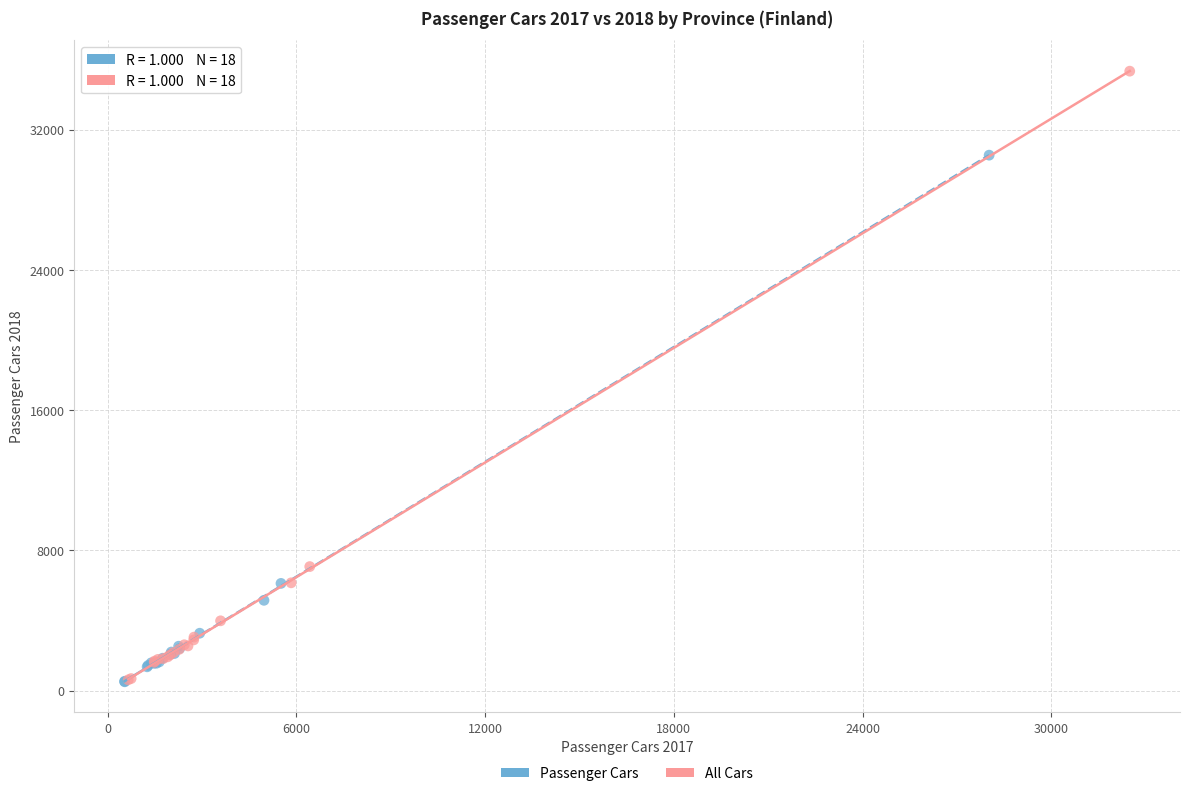

Which series has the largest Y range (max minus min)?

All Cars